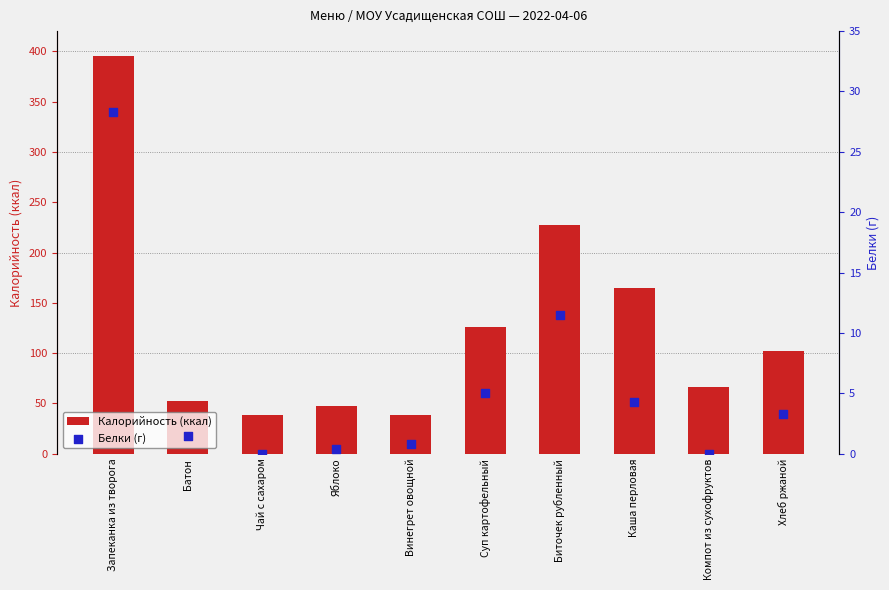

Which series has the largest total across all categories?

Калорийность (ккал)